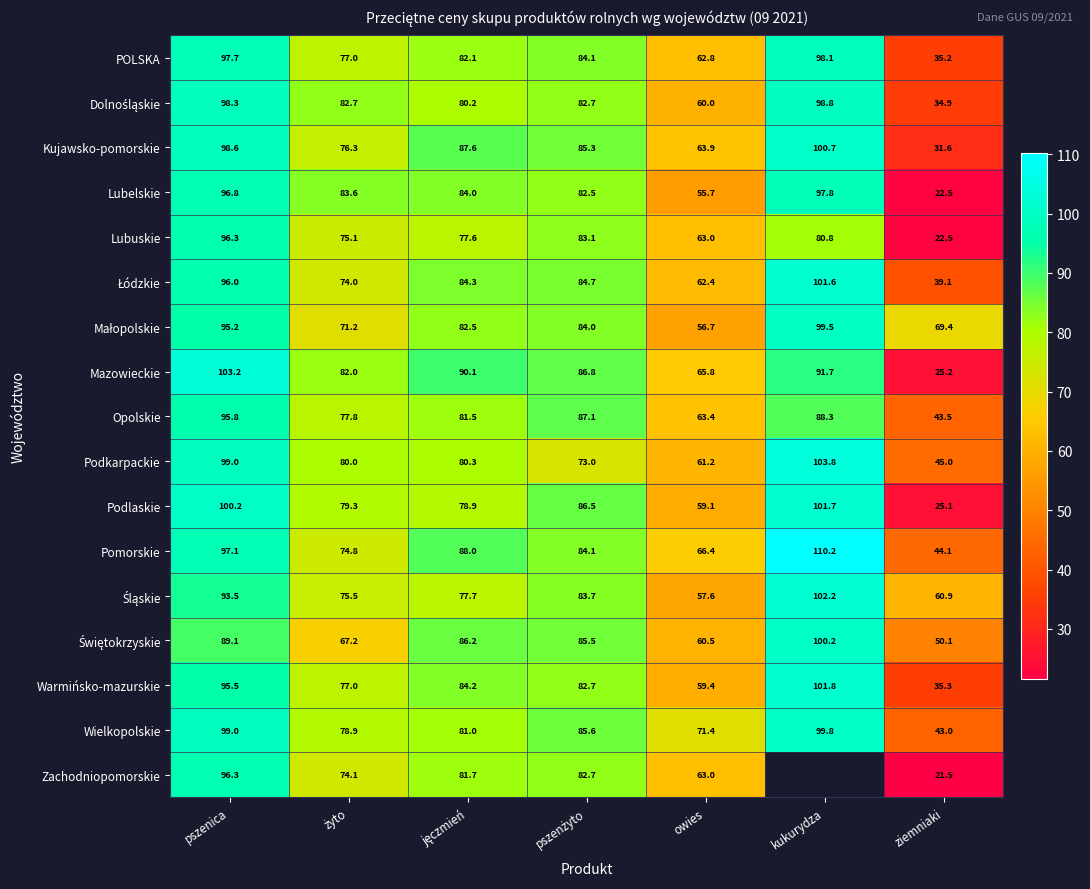

At which label is Lubelskie closest to 60?

owies